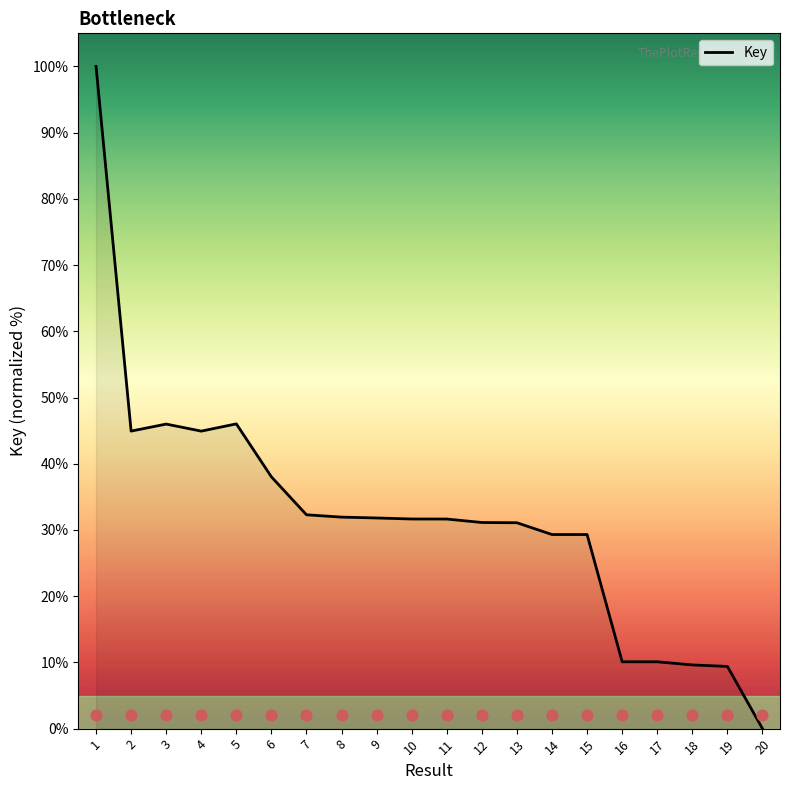

Approximately how many times larger is the value at 16 compared to 2?

0.2